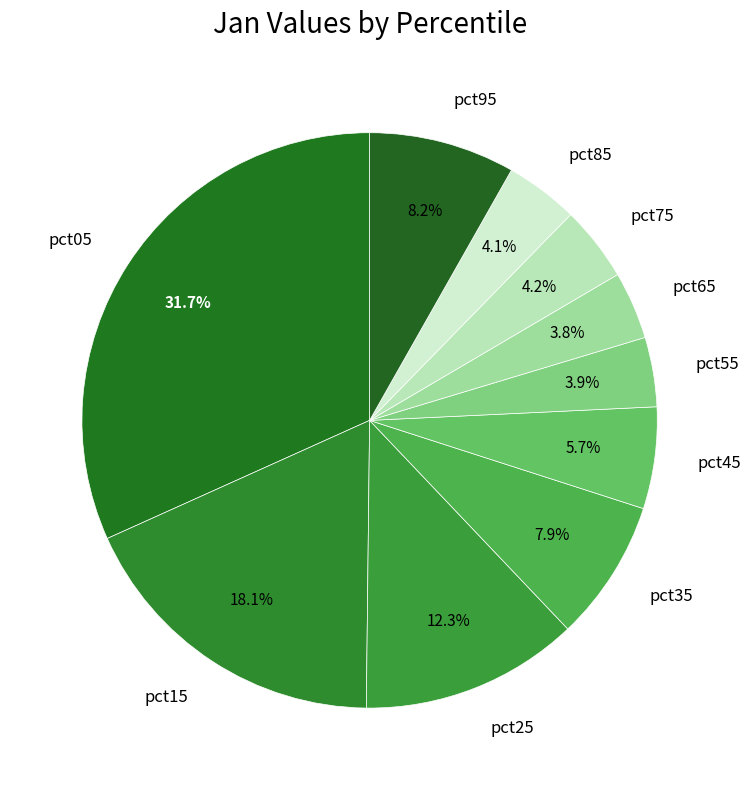

Does pct65 account for over 50% of the chart?

No